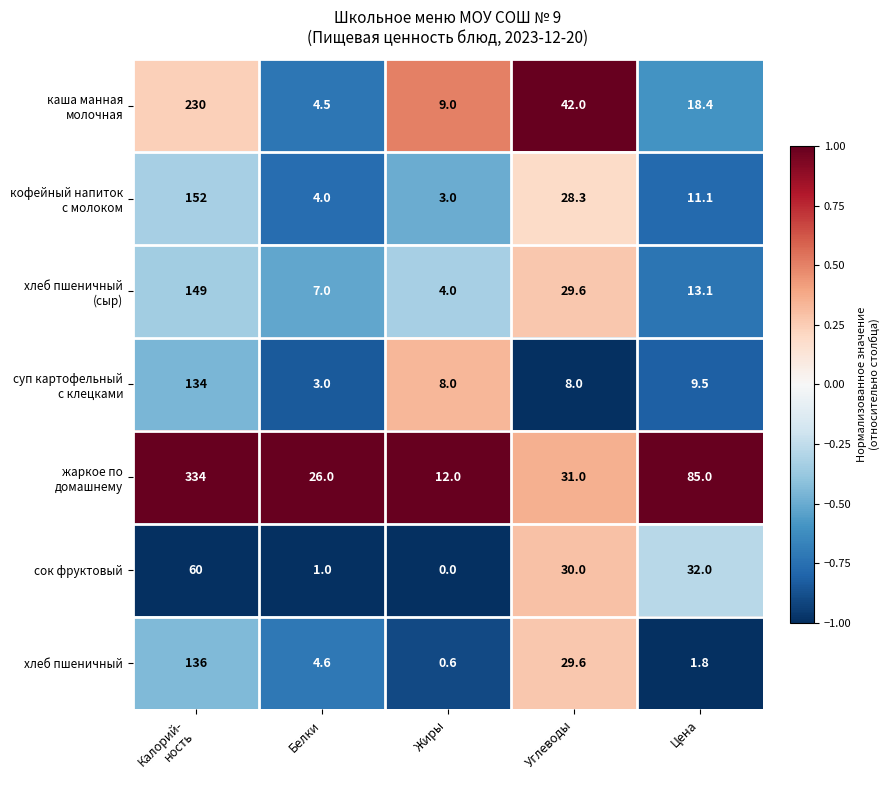

At which category does the chart reach its minimum across all series?

Жиры